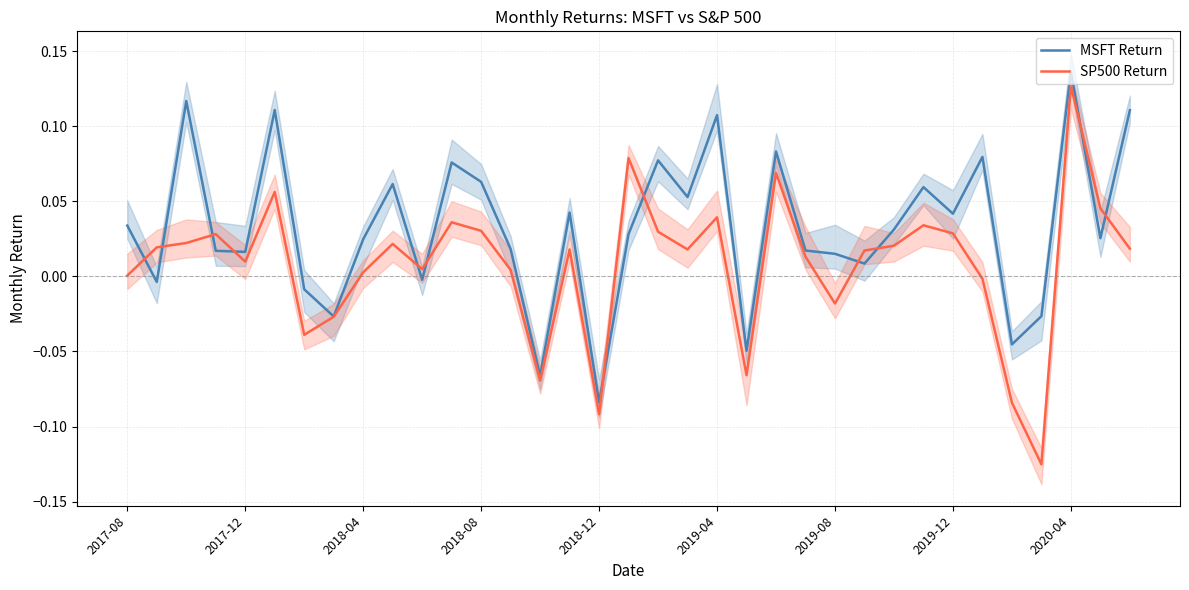

After their last crossing, which series has the higher values: SP500 Return or MSFT Return?

MSFT Return